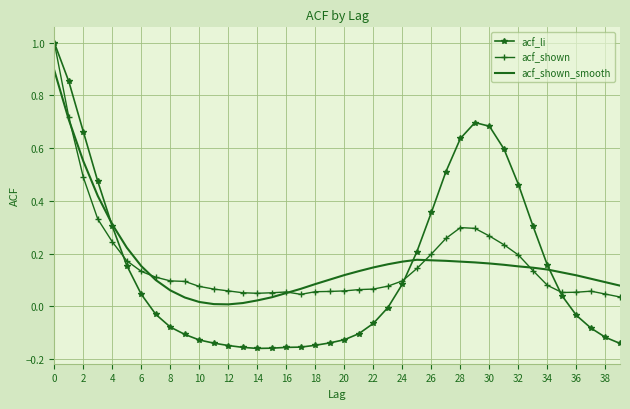

Which series has the largest range (max minus min)?

acf_li